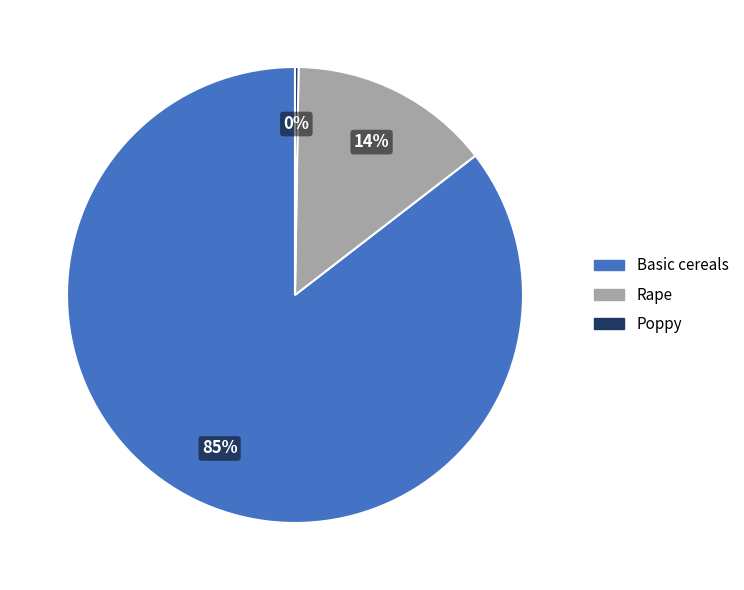

Which slice is the largest?

Basic cereals